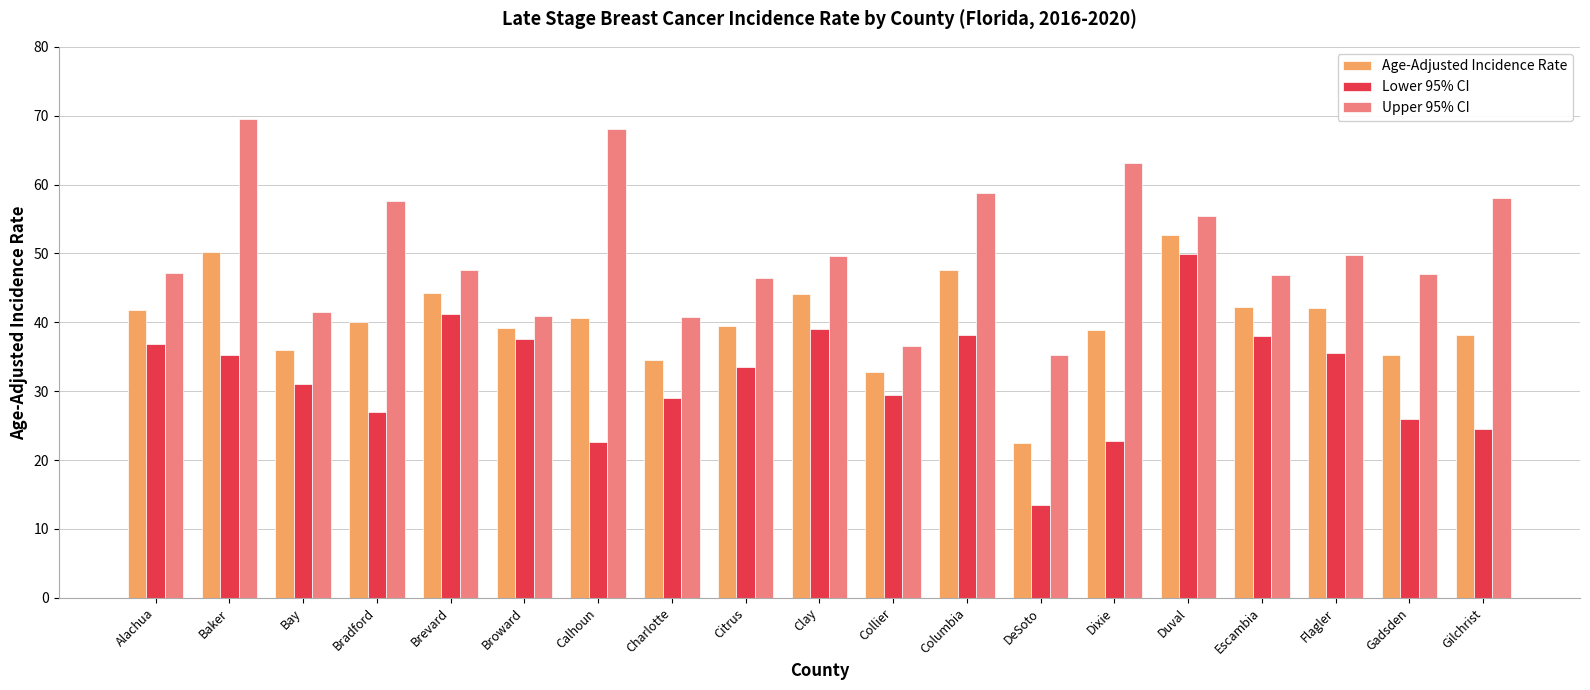

What are all the series names shown in the legend?

Age-Adjusted Incidence Rate, Lower 95% CI, Upper 95% CI